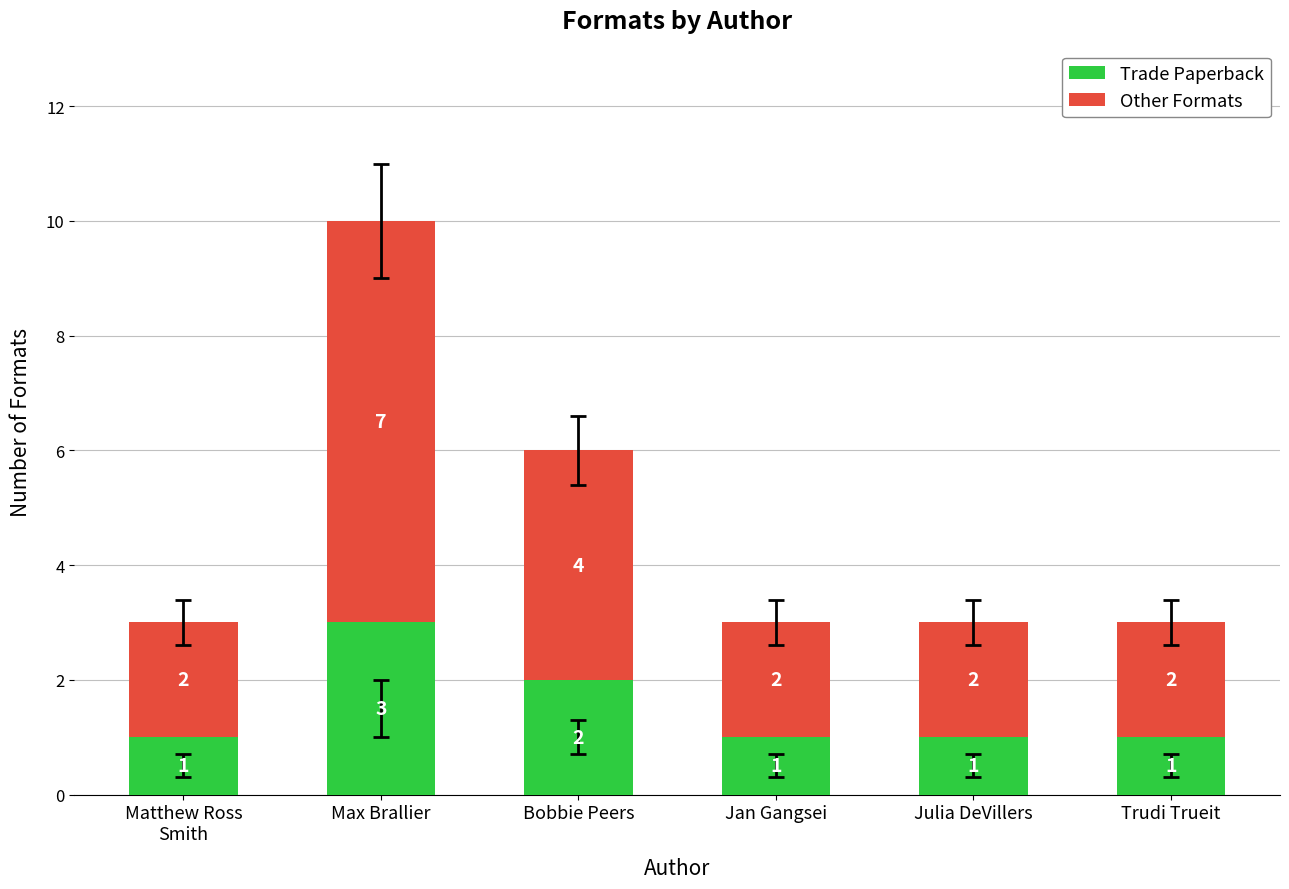

How many bars are there in total?

6